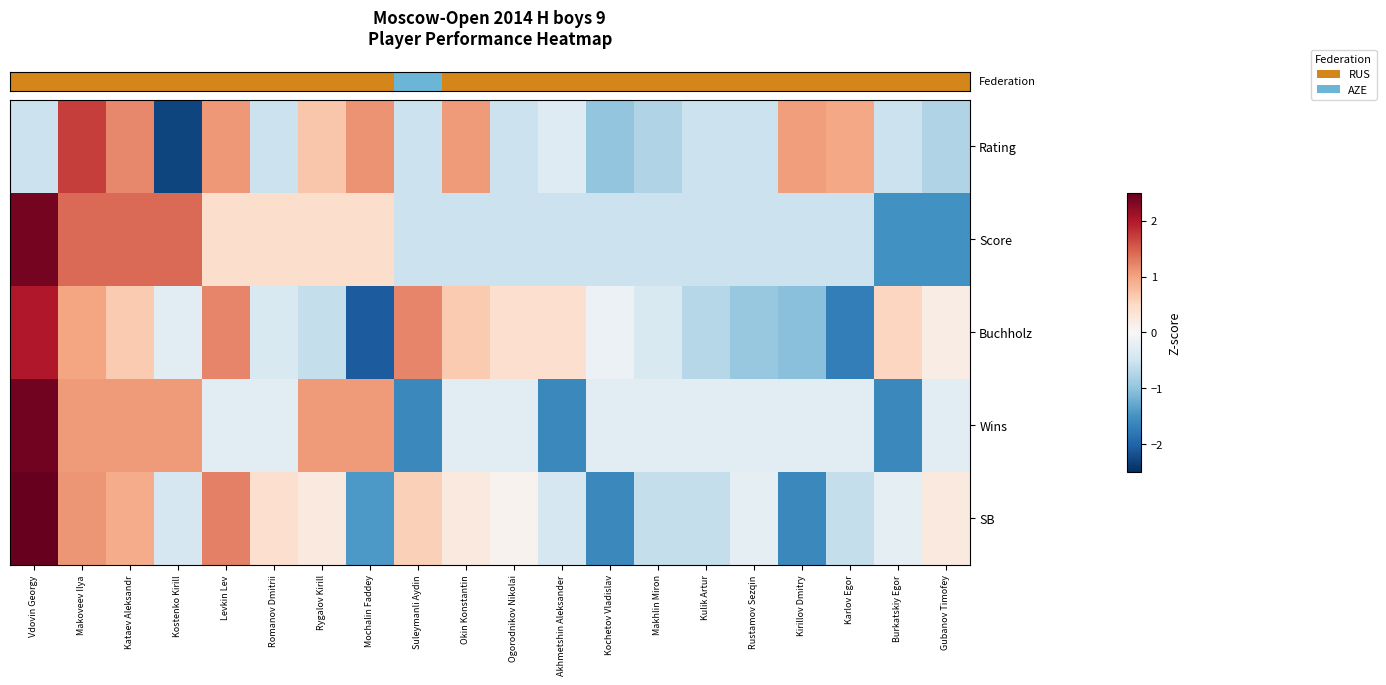

What is the spread (max minus min) of values at Makoveev Ilya?

0.7